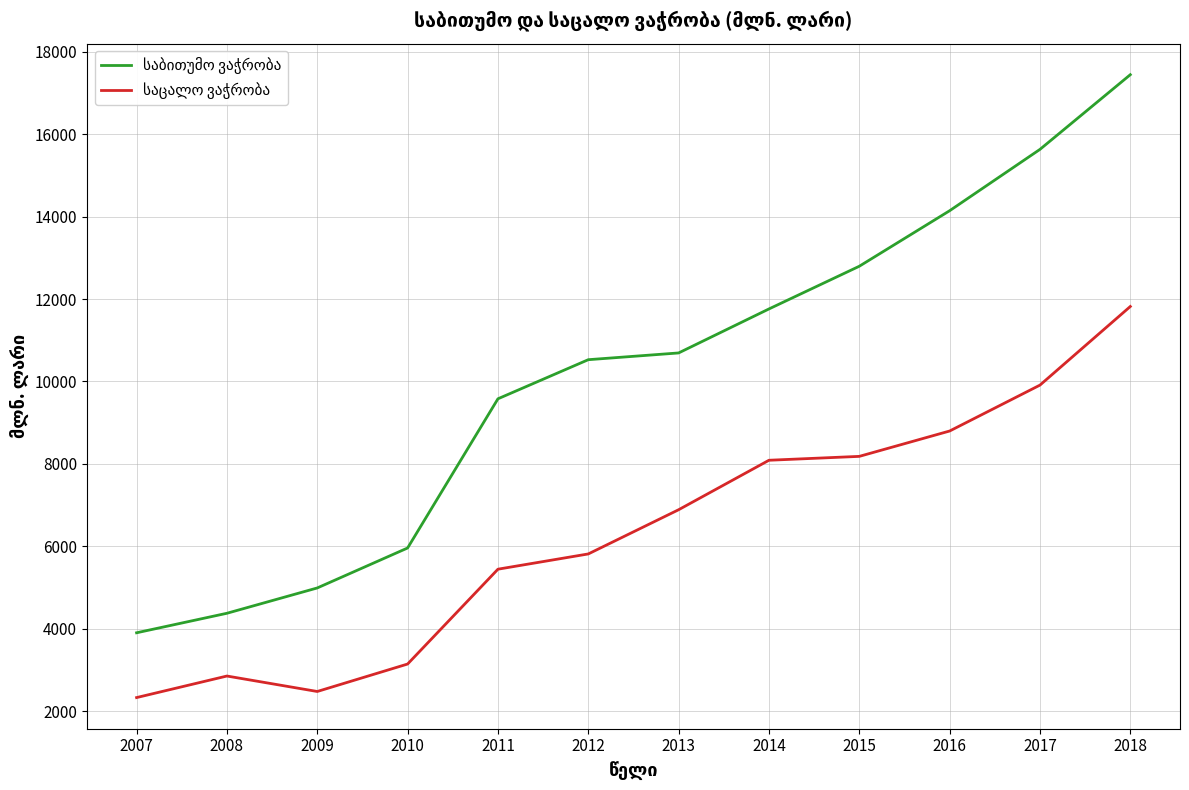

At which category is the sum across all series the highest?

2018